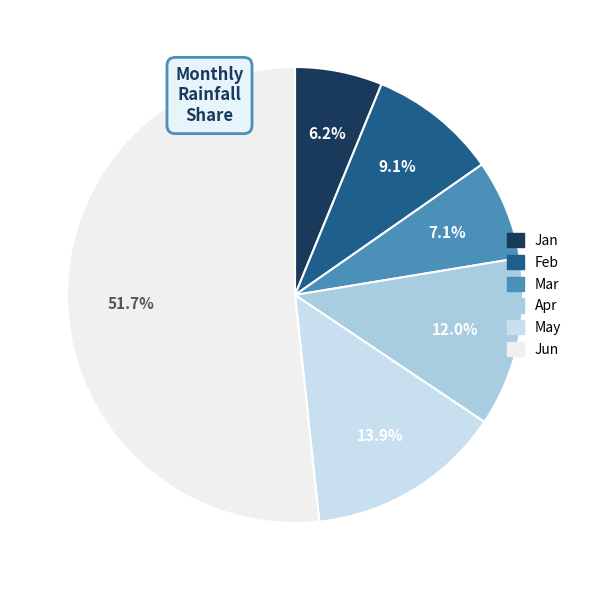

Rank the categories by value from lowest to highest.

Jan, Mar, Feb, Apr, May, Jun